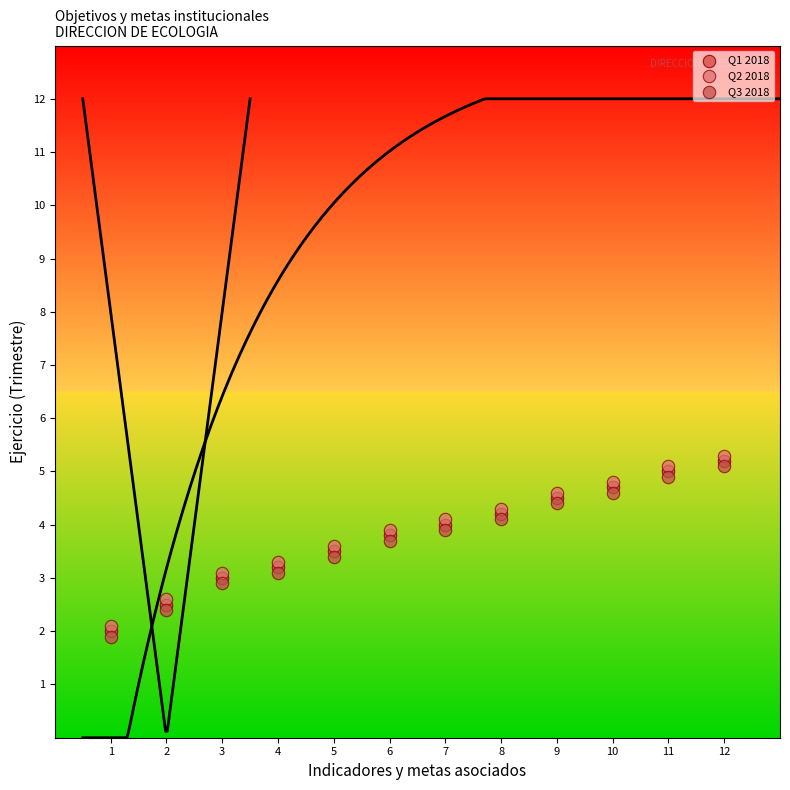

What are all the series names shown in the legend?

Q1 2018, Q2 2018, Q3 2018